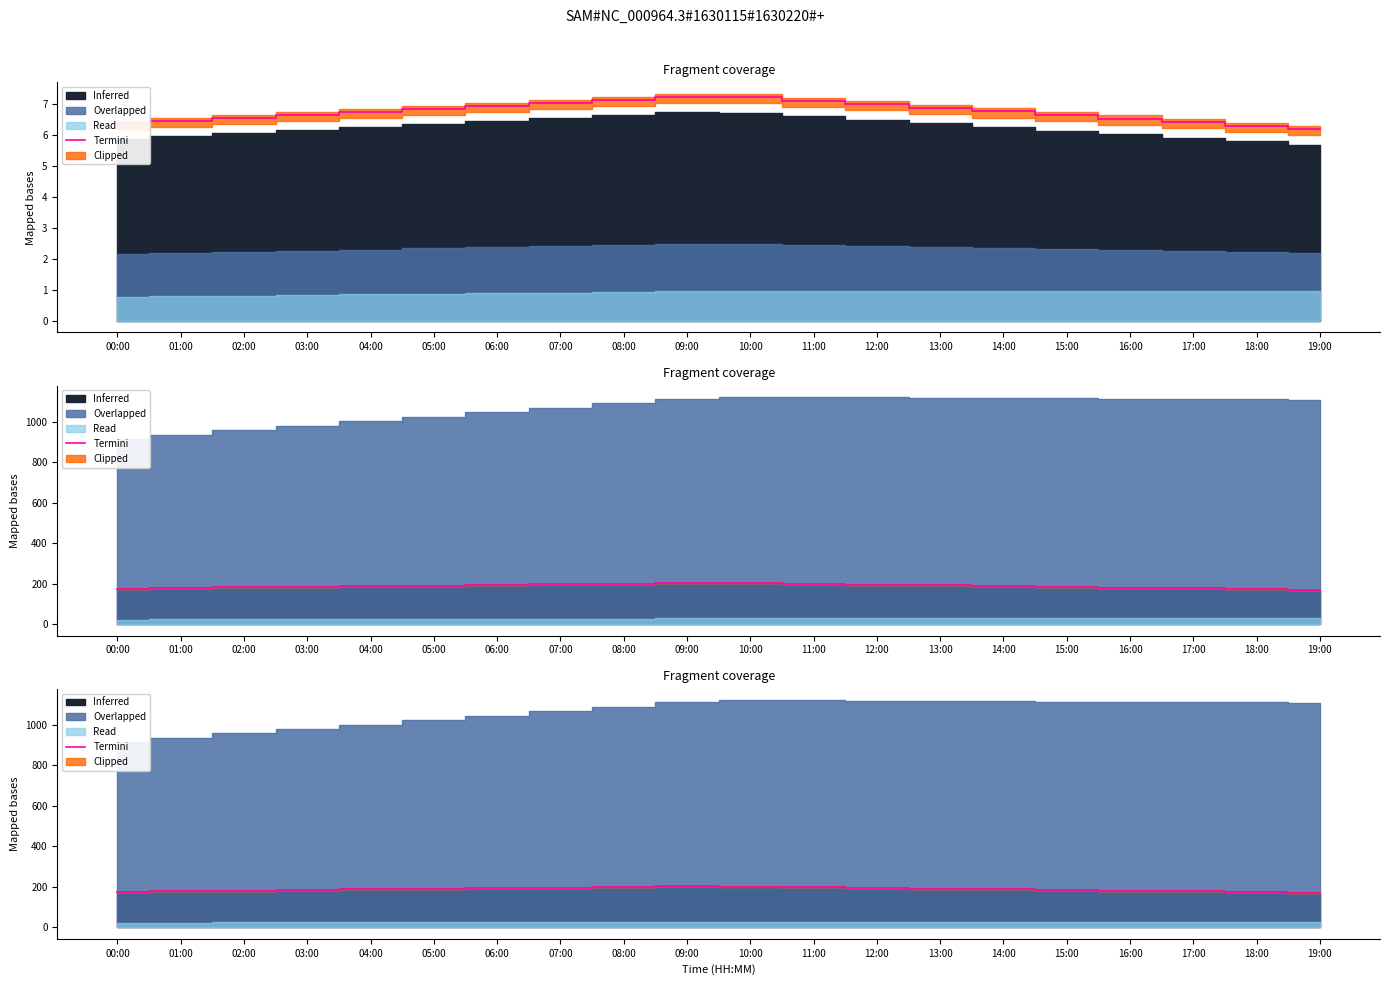

Read the value at 15:00.

184.7